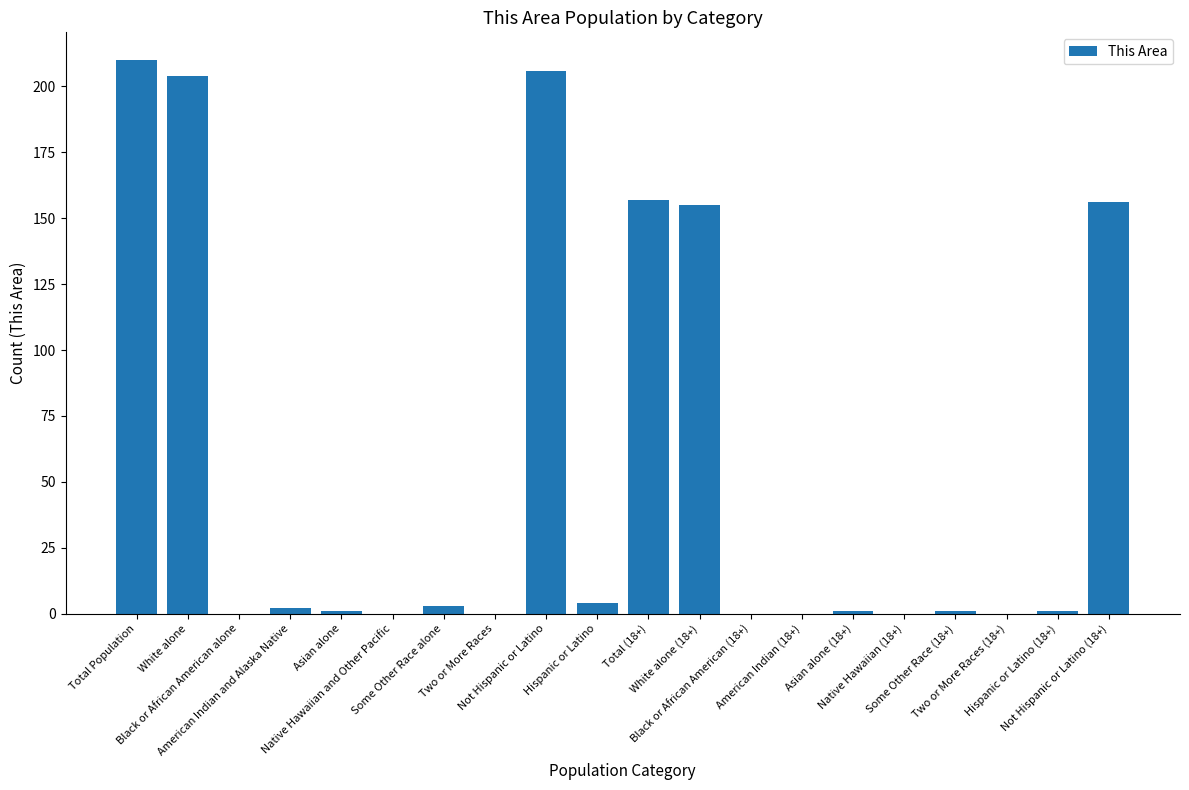

What is the maximum value shown in the chart?

210